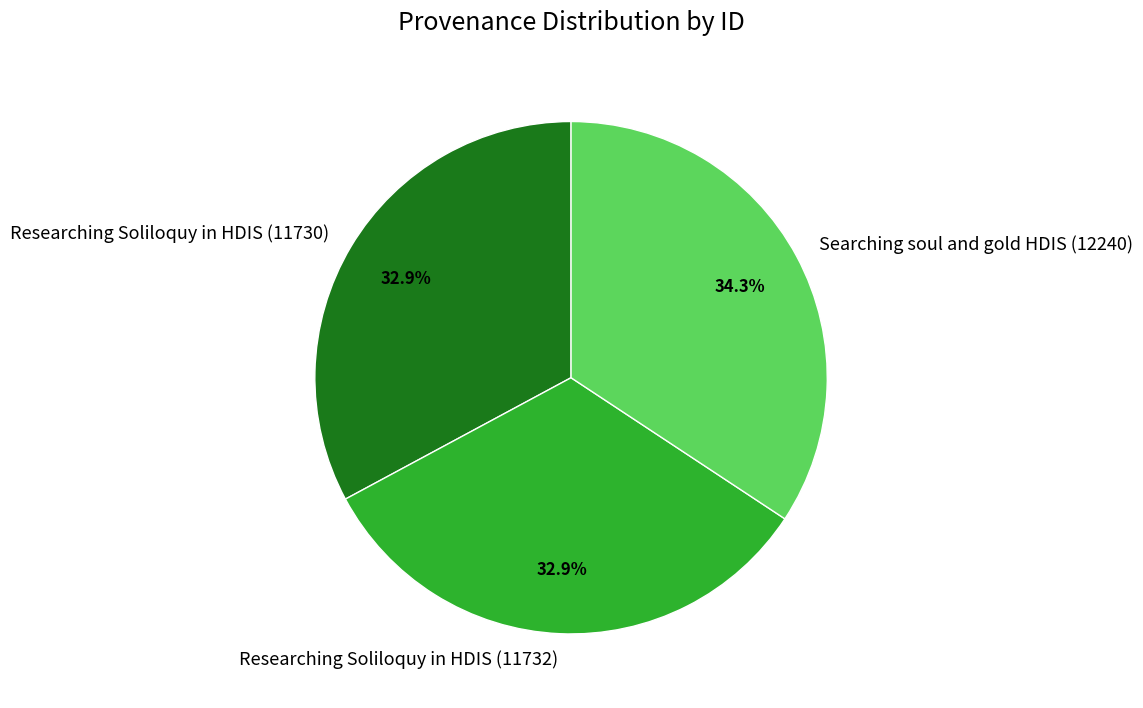

How many slices are in this pie chart?

3